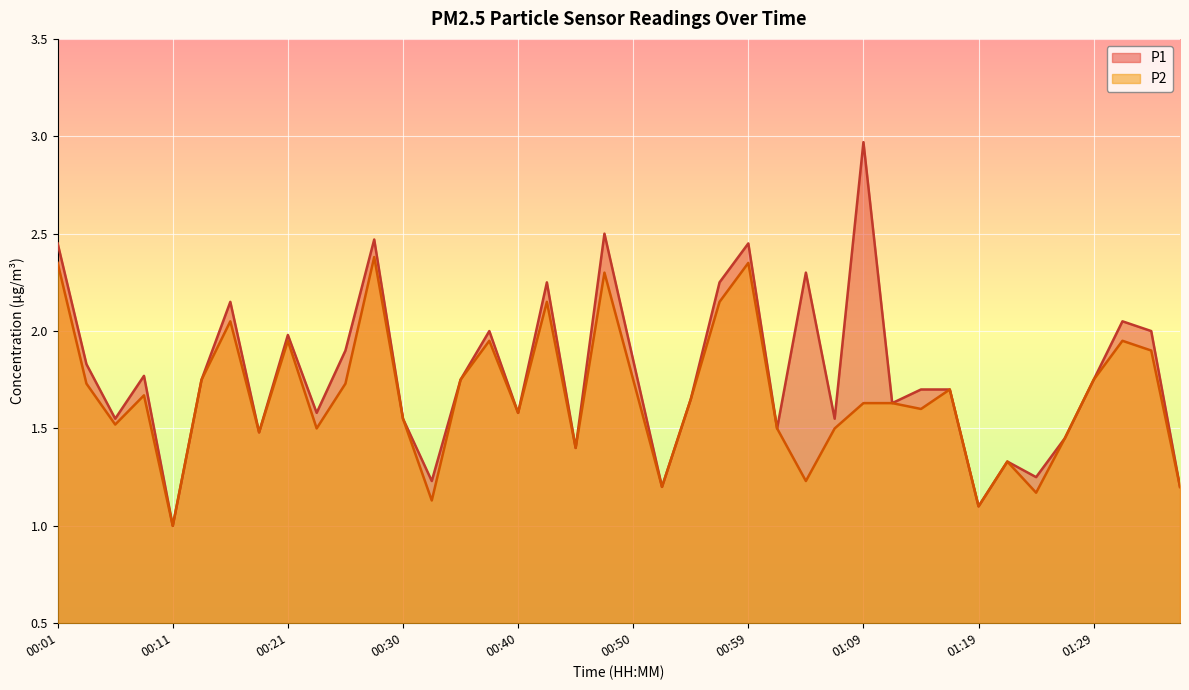

Reading left to right, what are all the values shown in this chart?

P1: 2.5	1.8	1.6	1.8	1.0	1.8	2.1	1.5	2.0	1.6	1.9	2.5	1.6	1.2	1.8	2.0	1.6	2.2	1.4	2.5	1.9	1.2	1.6	2.2	2.5	1.5	2.3	1.6	3.0	1.6	1.7	1.7	1.1	1.3	1.2	1.4	1.8	2.0	2.0	1.2
P2: 2.4	1.7	1.5	1.7	1.0	1.8	2.0	1.5	1.9	1.5	1.7	2.4	1.6	1.1	1.8	1.9	1.6	2.1	1.4	2.3	1.8	1.2	1.6	2.1	2.4	1.5	1.2	1.5	1.6	1.6	1.6	1.7	1.1	1.3	1.2	1.4	1.8	1.9	1.9	1.2